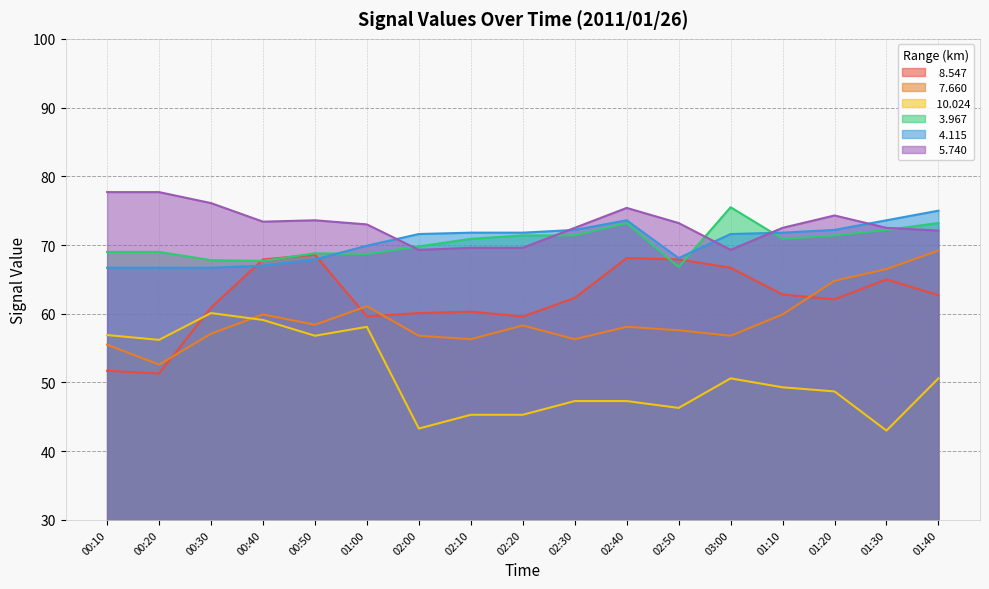

True or false:  10.024 and   5.740 cross at least once.

False